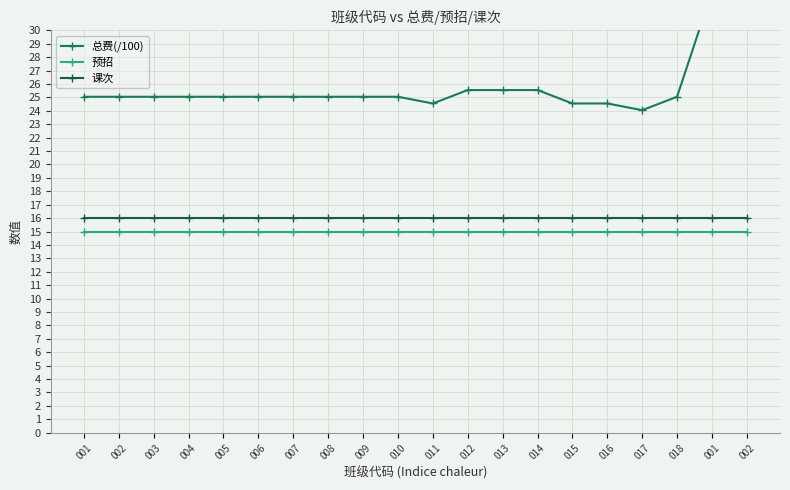

Reading left to right, extract all data points from this chart.

总费(/100): 001=25.1	002=25.1	003=25.1	004=25.1	005=25.1	006=25.1	007=25.1	008=25.1	009=25.1	010=25.1	011=24.6	012=25.6	013=25.6	014=25.6	015=24.6	016=24.6	017=24.1	018=25.1	001=32.9	002=32.9
预招: 001=15.0	002=15.0	003=15.0	004=15.0	005=15.0	006=15.0	007=15.0	008=15.0	009=15.0	010=15.0	011=15.0	012=15.0	013=15.0	014=15.0	015=15.0	016=15.0	017=15.0	018=15.0	001=15.0	002=15.0
课次: 001=16.0	002=16.0	003=16.0	004=16.0	005=16.0	006=16.0	007=16.0	008=16.0	009=16.0	010=16.0	011=16.0	012=16.0	013=16.0	014=16.0	015=16.0	016=16.0	017=16.0	018=16.0	001=16.0	002=16.0